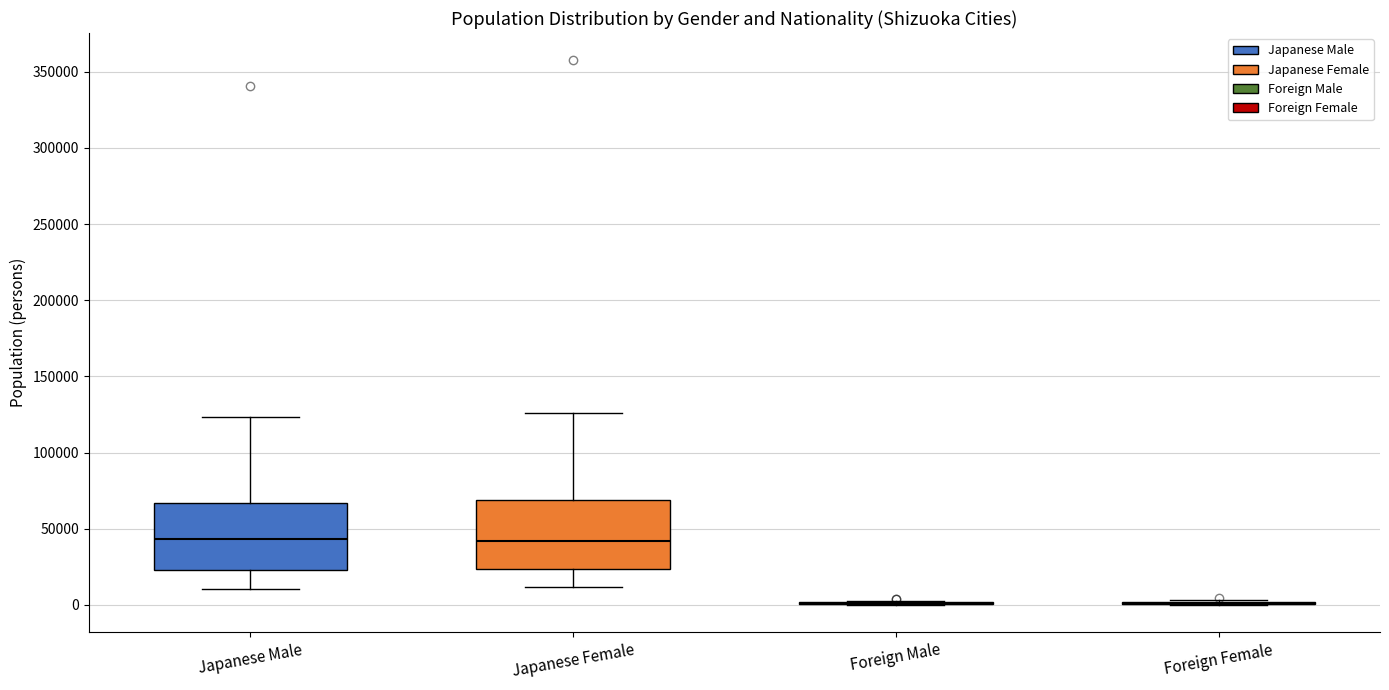

Reading left to right, transcribe this box plot: for each box, give where its median line is, the range the box spans, and where its two whiskers end, as read against the y-axis. The values are not printed on the chart, so give them approximately, as read against the axis.

Japanese Male: median 45000, box 25000 to 65000, whiskers 10000 to 125000
Japanese Female: median 40000, box 25000 to 70000, whiskers 10000 to 125000
Foreign Male: box collapsed to a line at 0, whiskers 0 to 0
Foreign Female: box collapsed to a line at 0, whiskers 0 to 5000